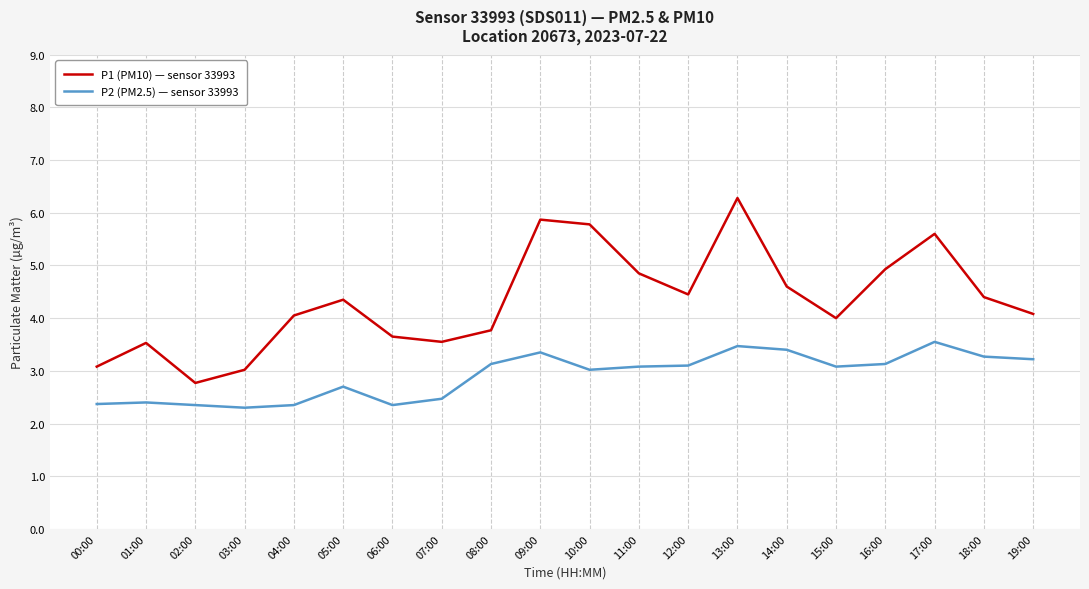

Rank the series at 10:00 from highest to lowest value.

P1 (PM10) — sensor 33993, P2 (PM2.5) — sensor 33993